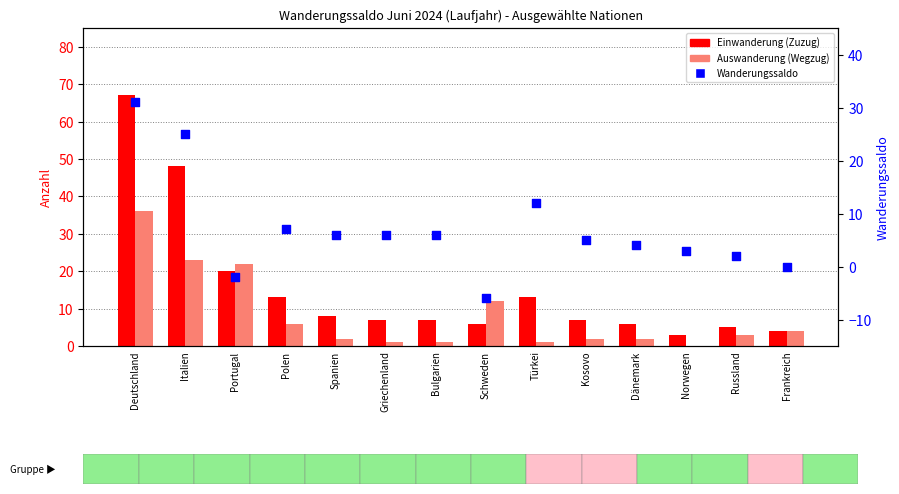

At which category is the sum across all series the highest?

Deutschland